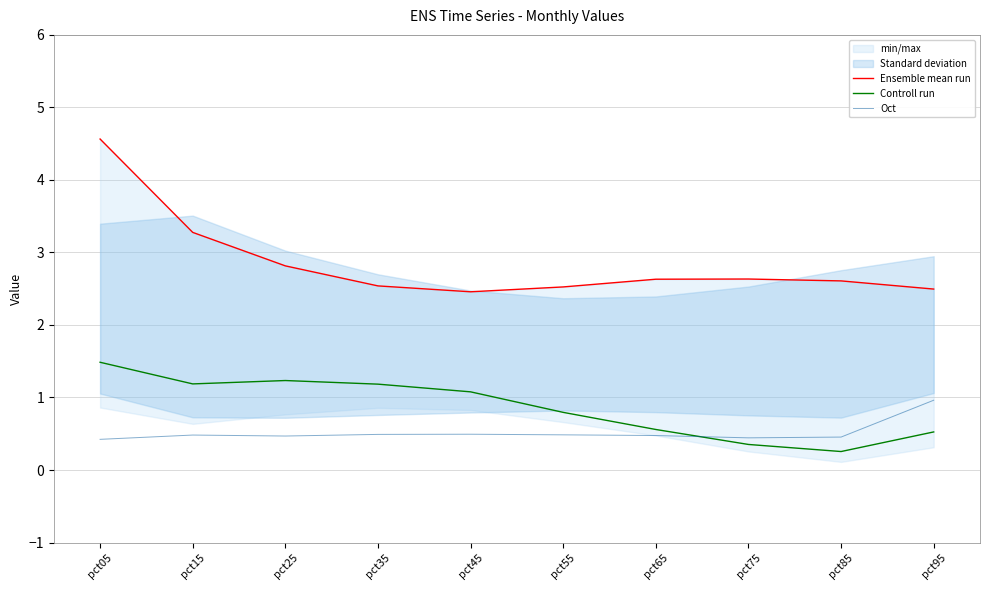

What is the sum of the Controll run values at pct65 and pct35?

1.7